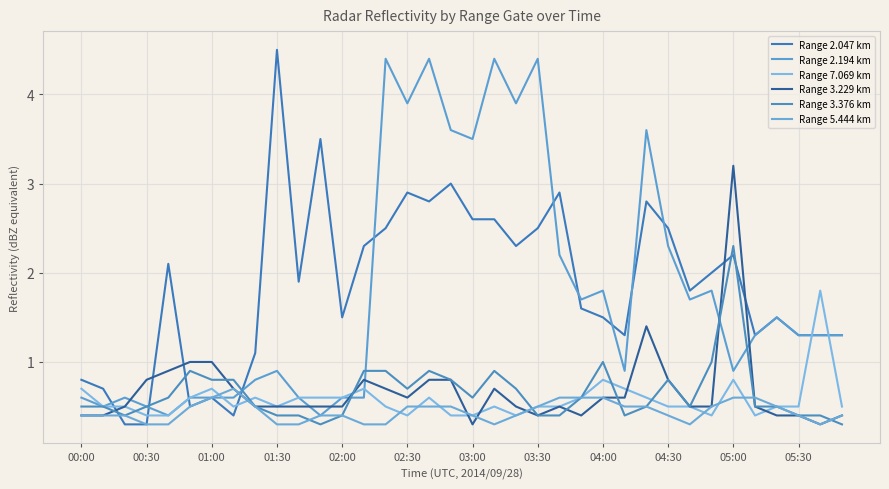

Where do Range 3.229 km and Range 3.376 km first cross each other?

00:30 and 01:00